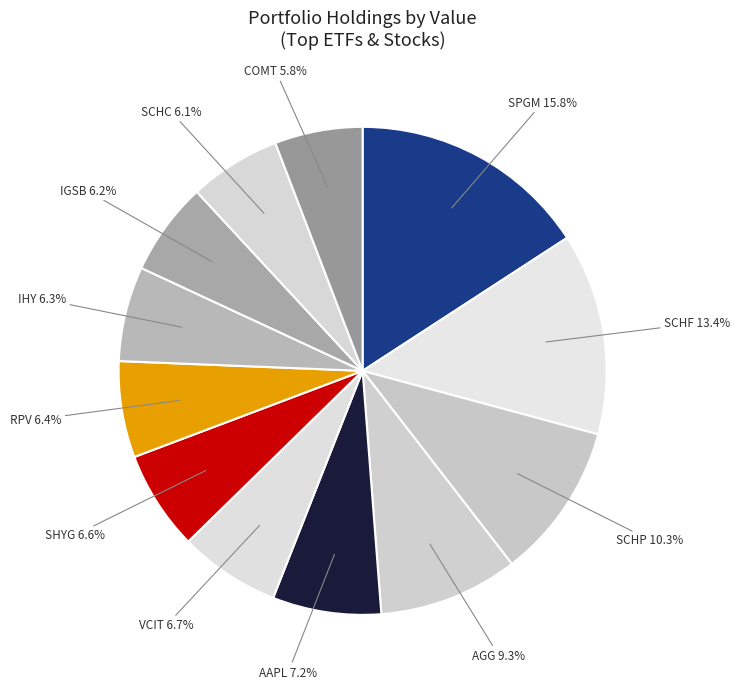

How many segments does this pie chart have?

12